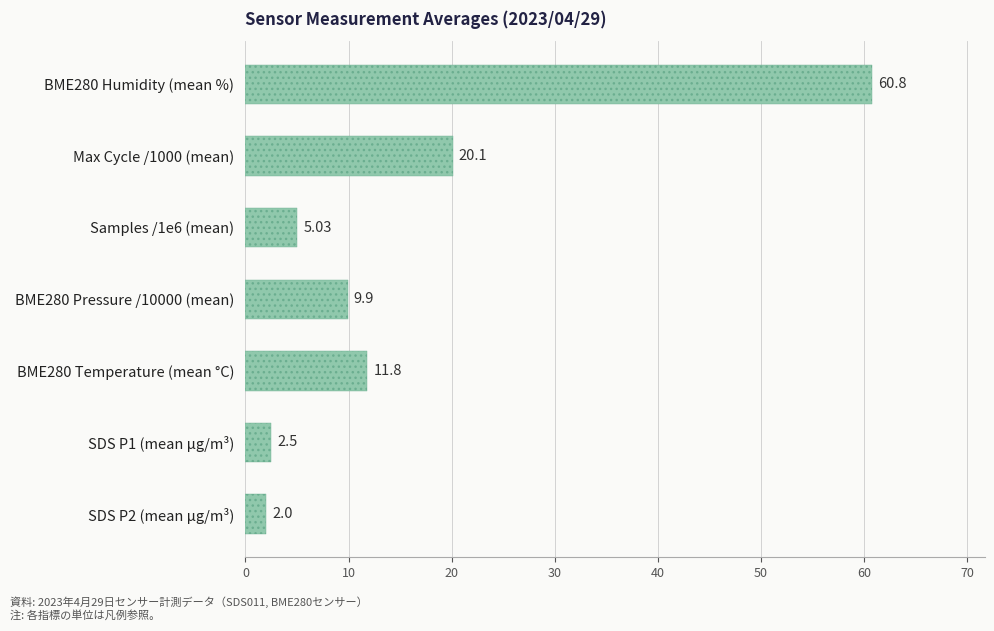

Which category has the lowest value across all series?

SDS P2 (mean µg/m³)